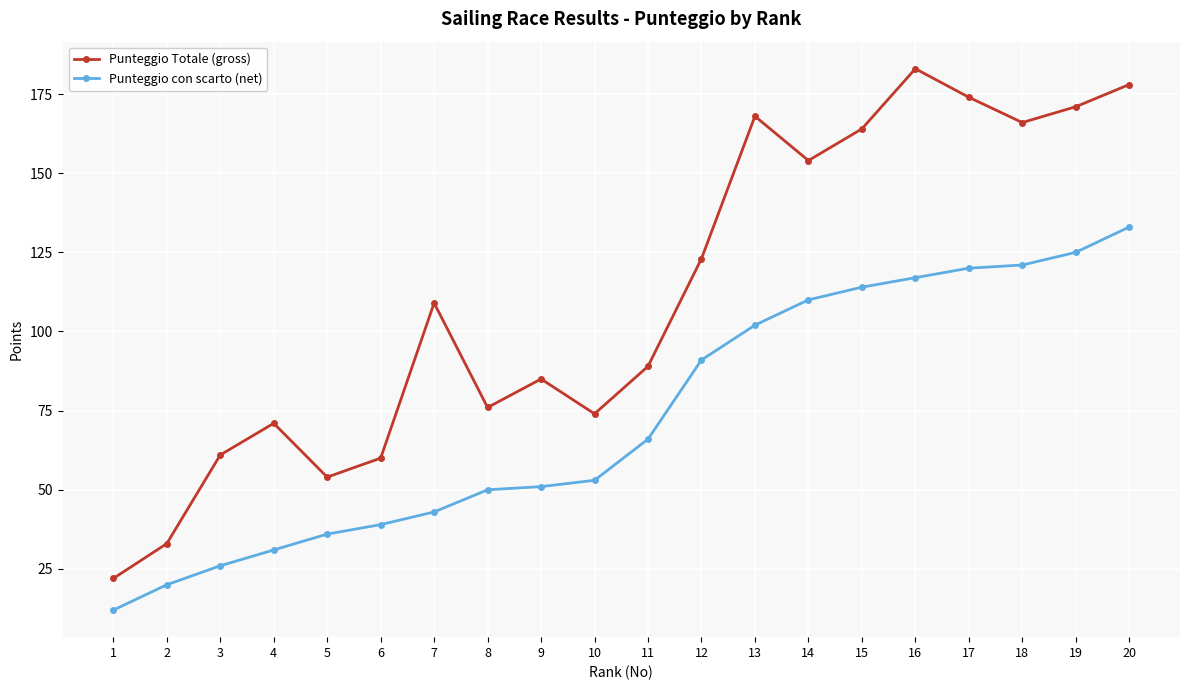

True or false: Punteggio con scarto (net) and Punteggio Totale (gross) intersect in this chart.

False